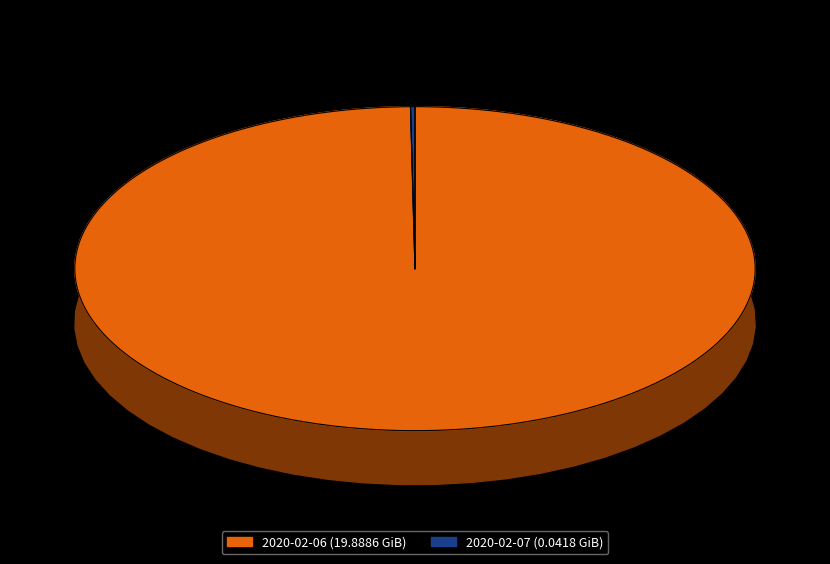

To the nearest percent, what is the average slice percentage?

50%